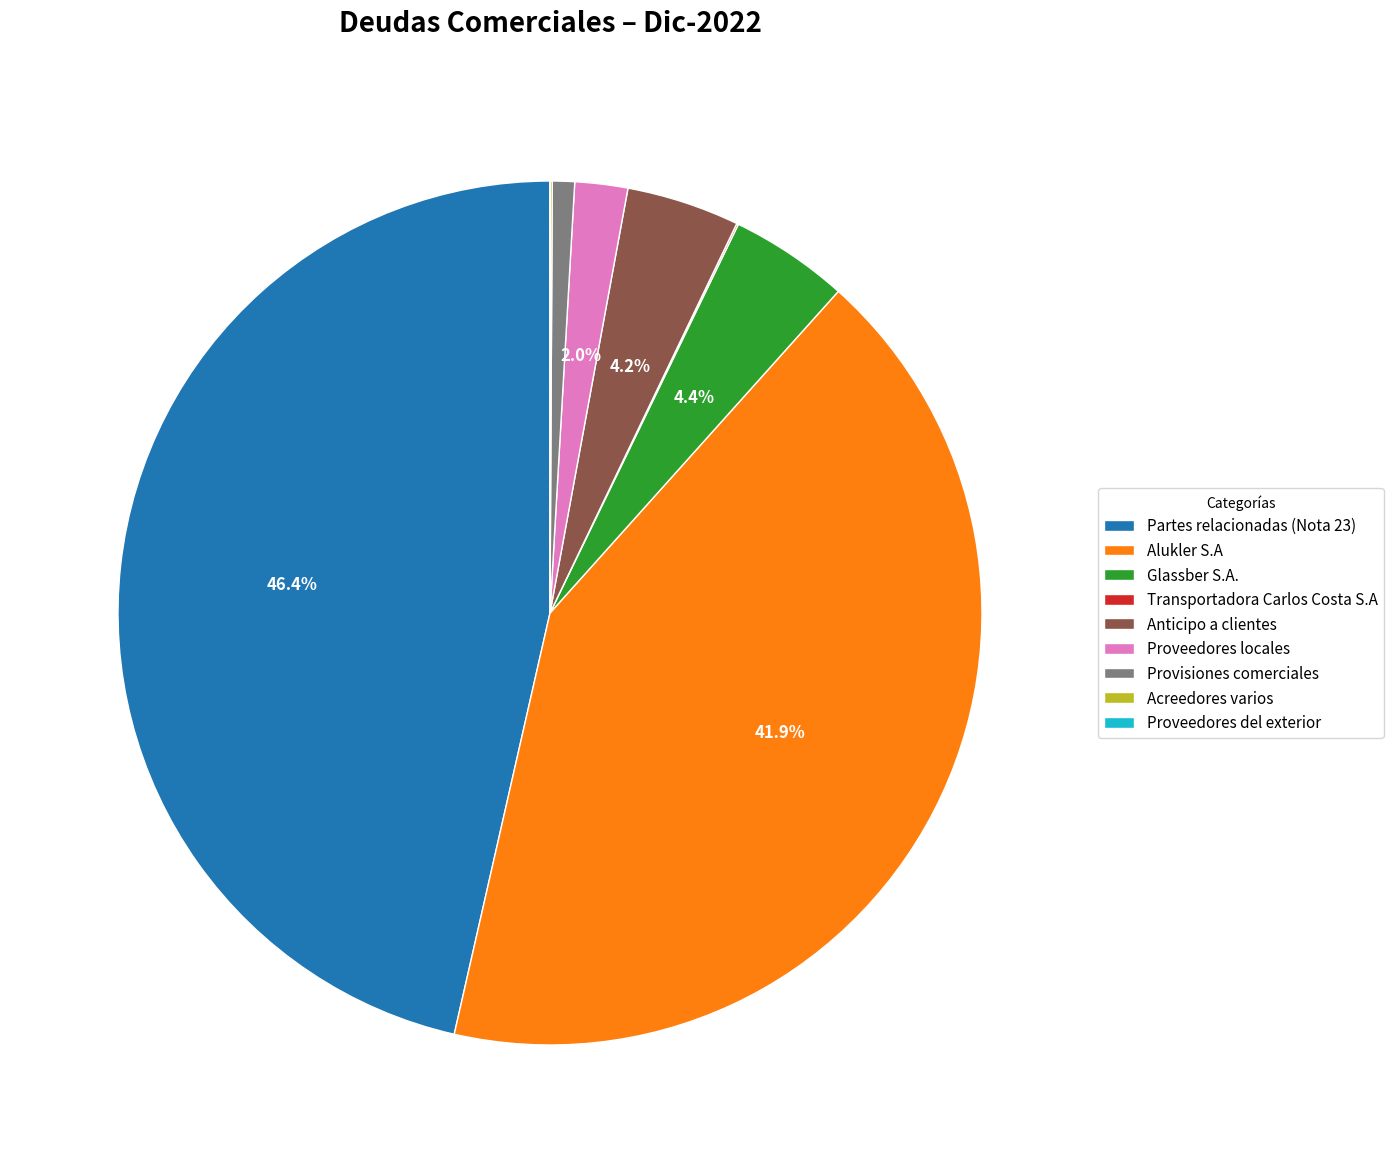

Do Proveedores locales and Alukler S.A together represent more than half of the pie?

No